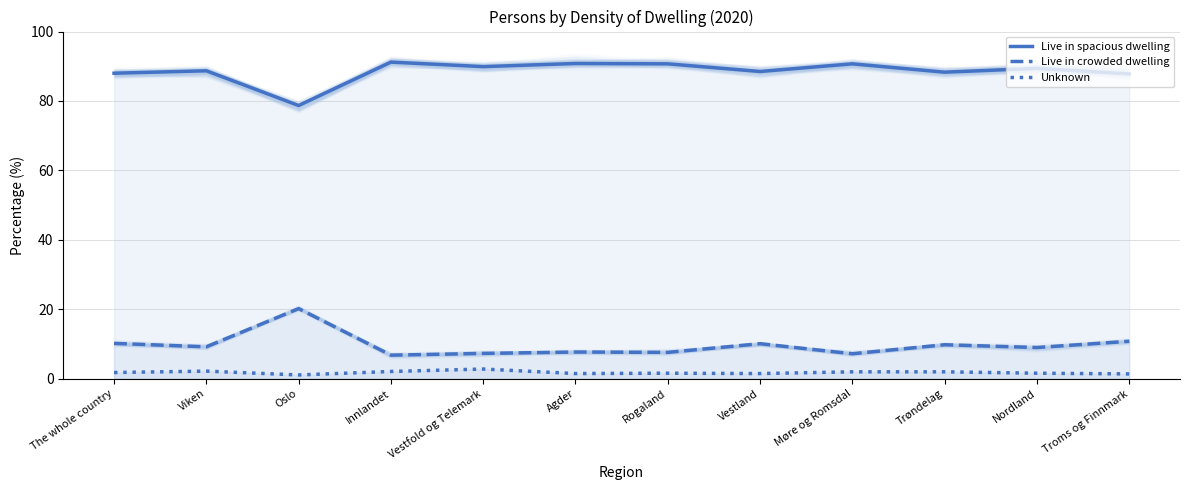

Rank the series by their maximum value, from lowest to highest.

Unknown, Live in crowded dwelling, Live in spacious dwelling